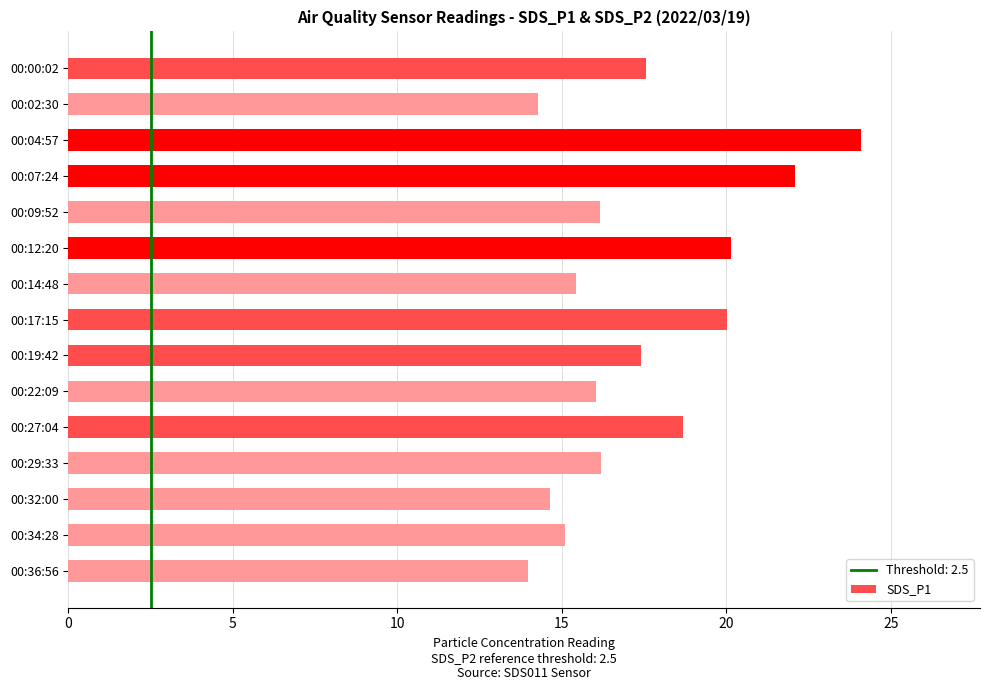

What position from the bottom is 00:04:57?

13